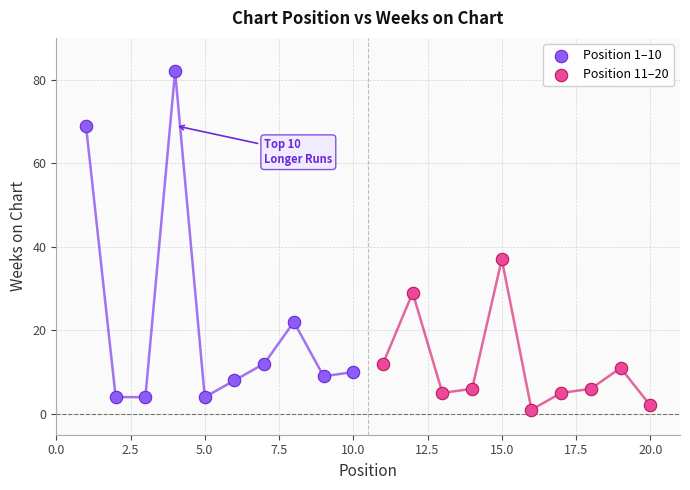

Which series contains the highest Y value?

Position 1–10